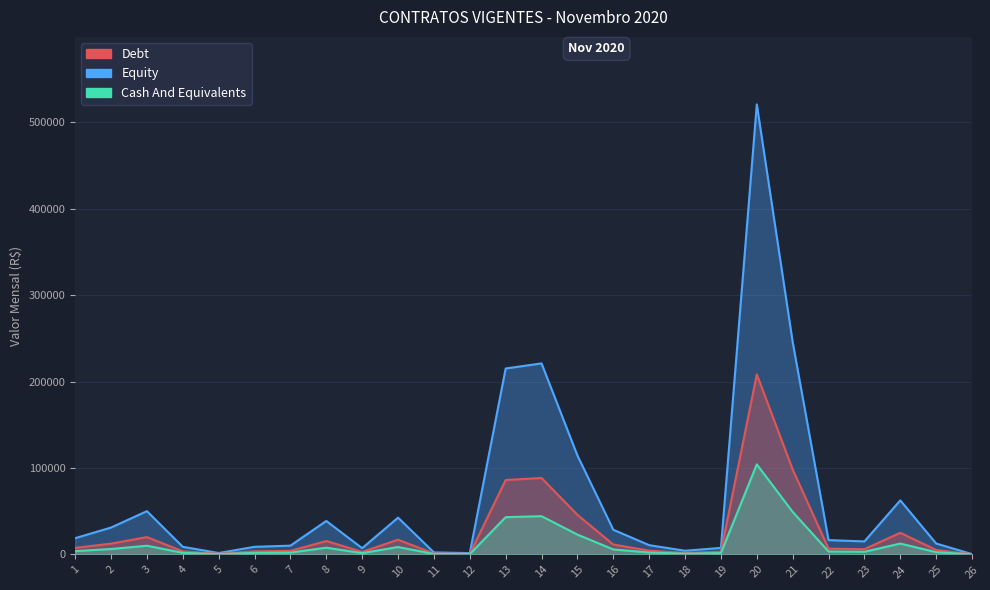

In Debt, how many points are higher than both neighbors (excluding endpoints)?

6